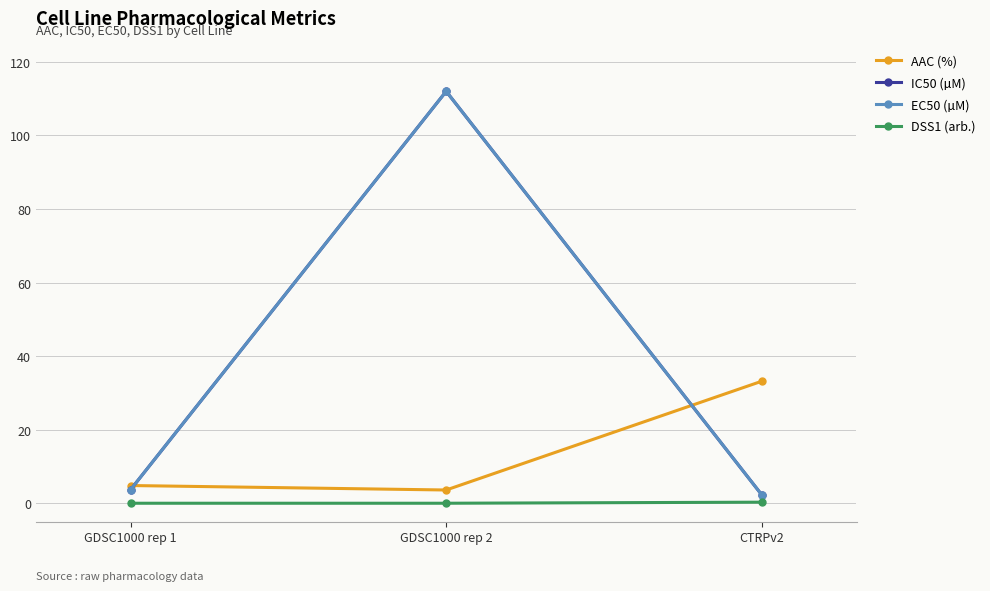

True or false: EC50 (µM) has a value of 0.6 at CTRPv2.

False